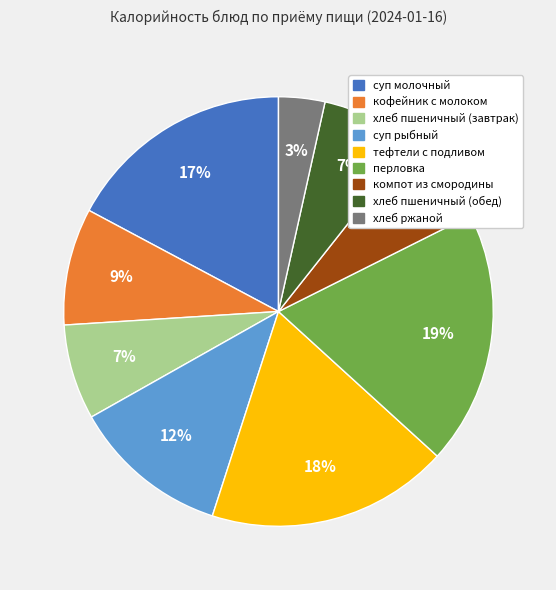

How many slices are in this pie chart?

9